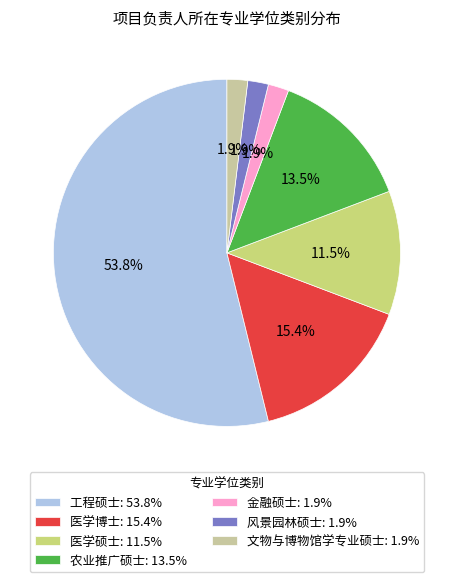

Between 医学博士: 15.4% and 农业推广硕士: 13.5%, which is larger?

医学博士: 15.4%